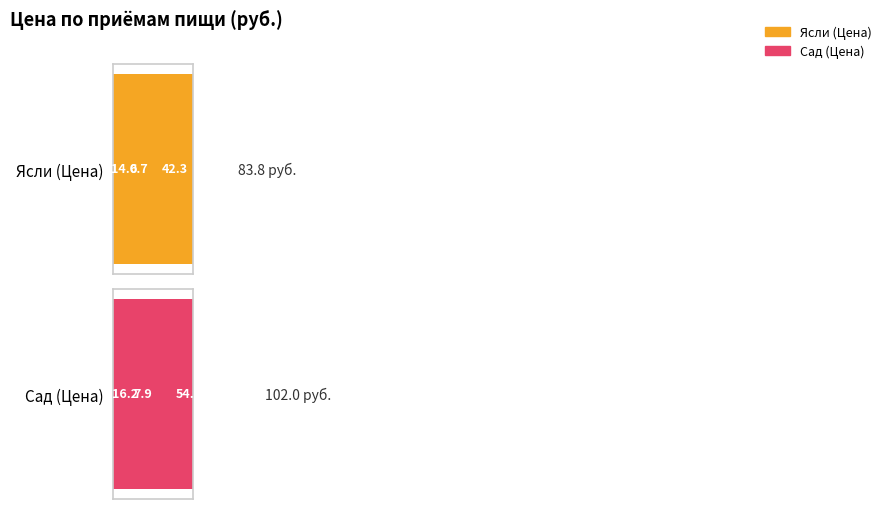

Rank the categories by Сад (Цена) value from highest to lowest.

Обед, Полдник, Завтрак, 2й завтрак